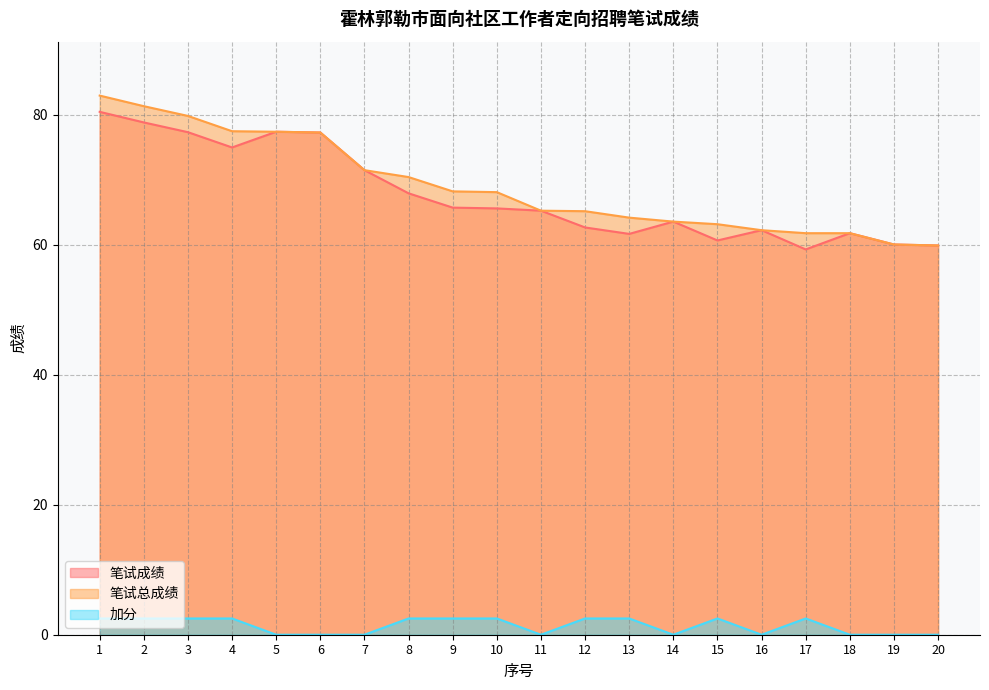

At which category does the chart reach its peak across all series?

1